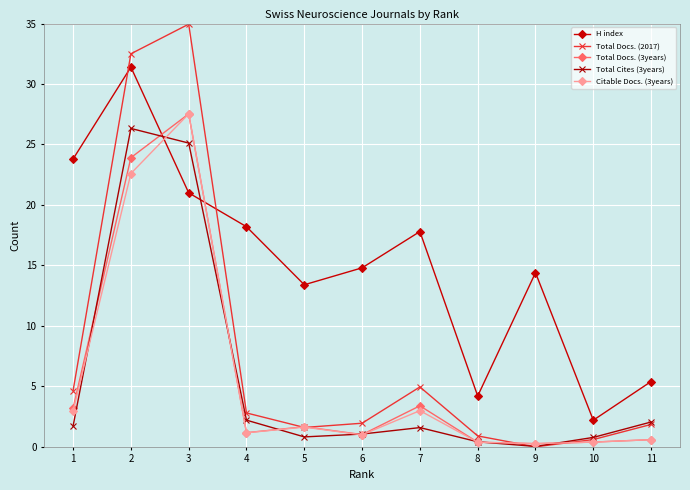

List the labels in order of H index value, largest first.

2, 1, 3, 4, 7, 6, 9, 5, 11, 8, 10